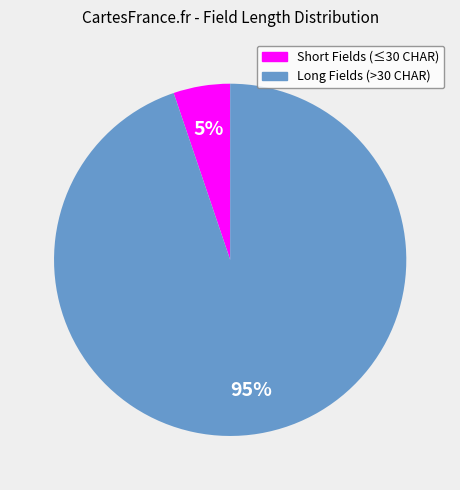

To the nearest percent, what is the average slice percentage?

50%